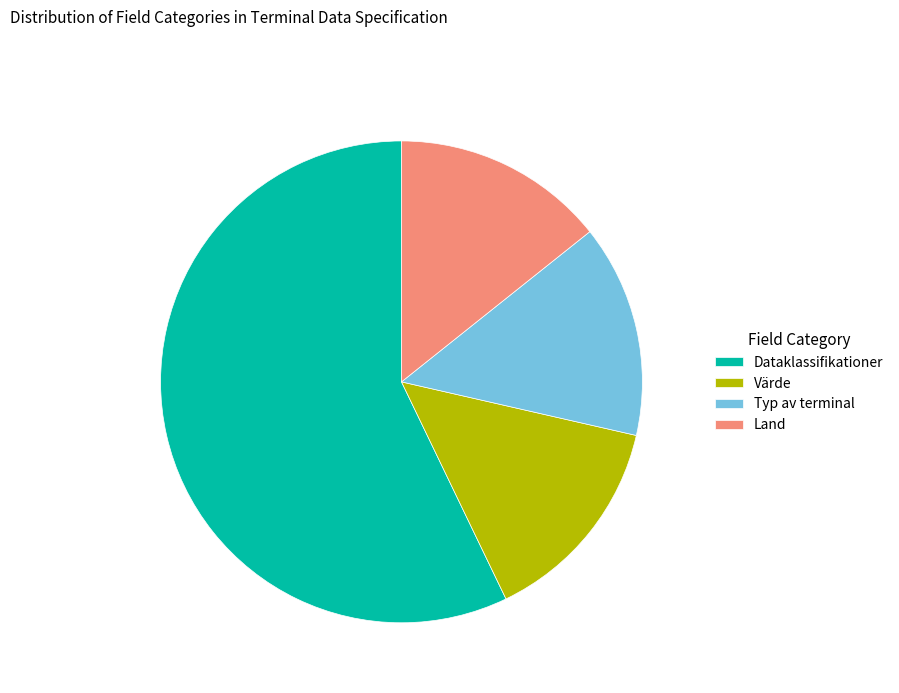

Does Typ av terminal represent more than half of the total?

No